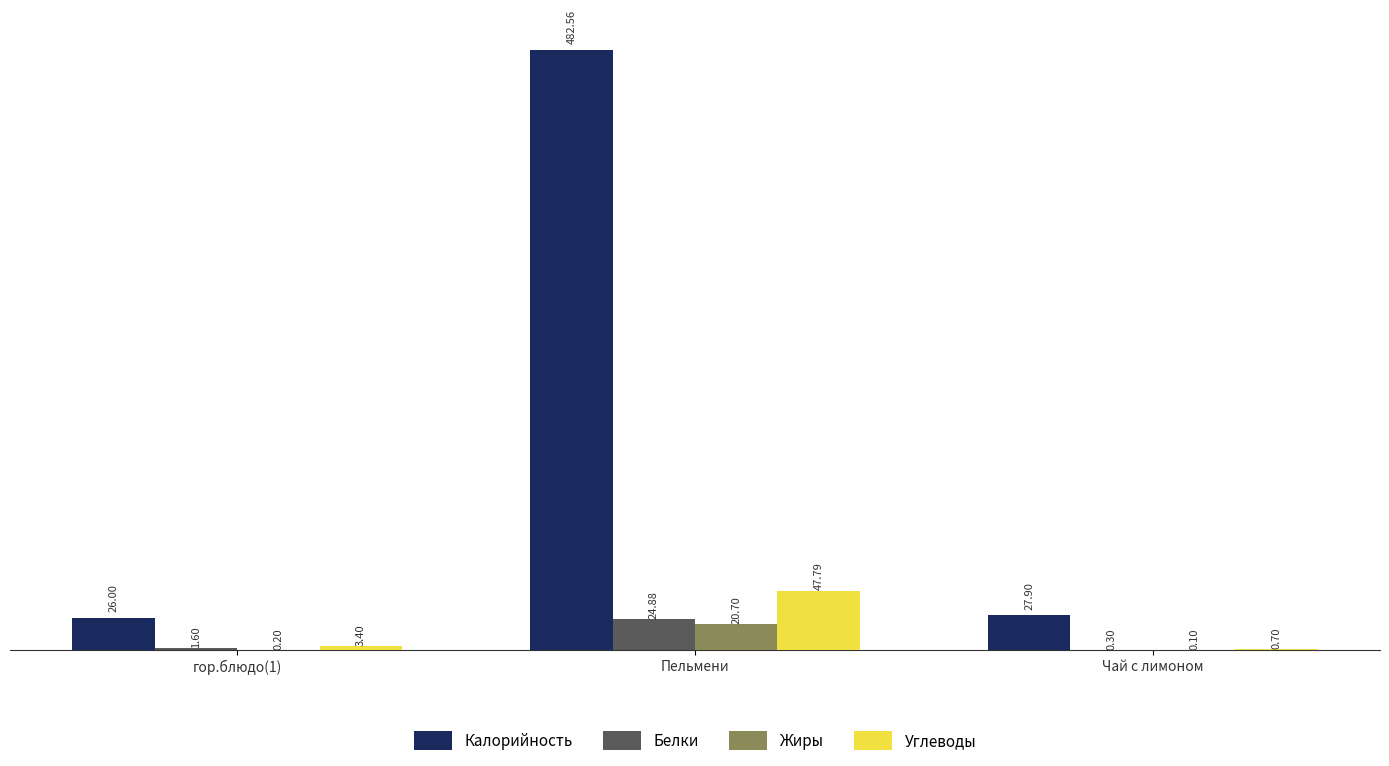

Is it true that Калорийность equals 26.0 at гор.блюдо(1)?

True